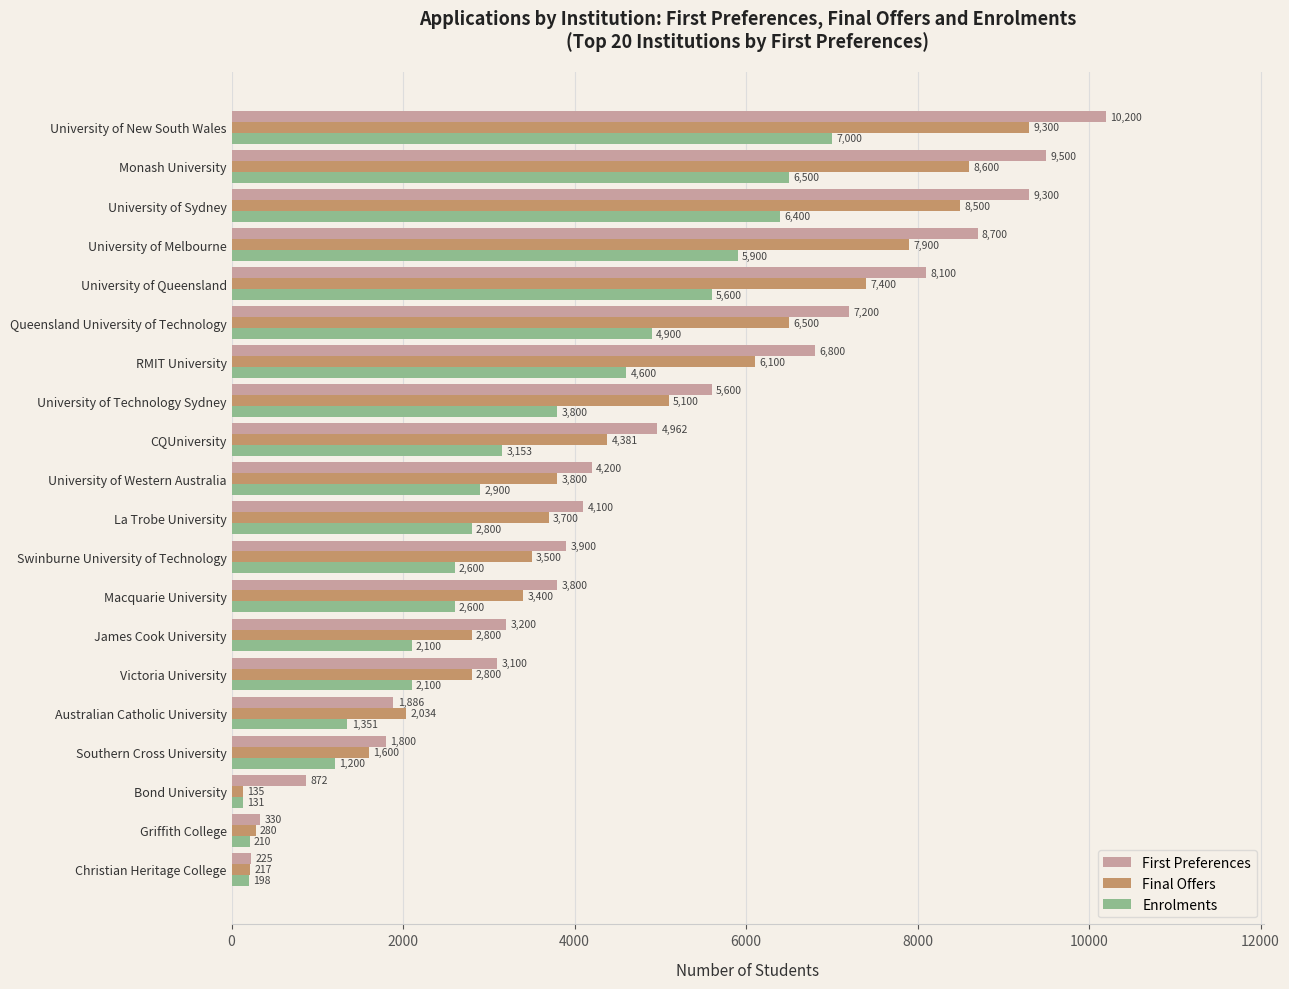

Read the Enrolments value at University of New South Wales, to the nearest 50.

7000